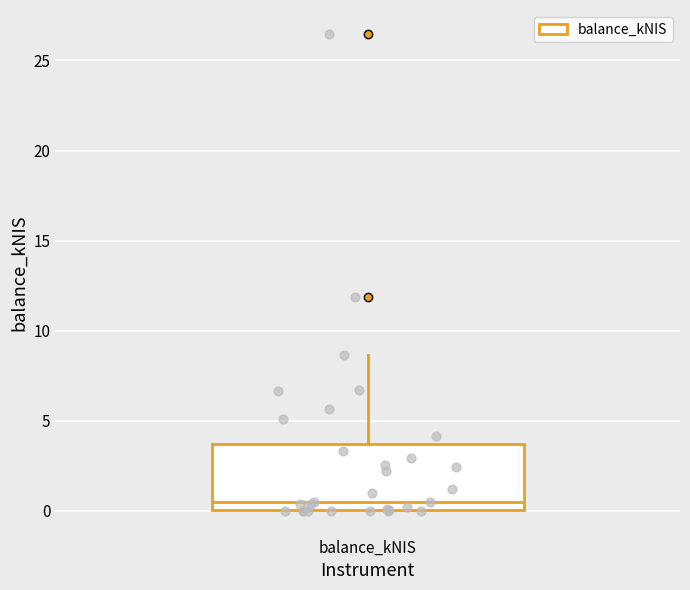

Where is the upper edge of the box for balance_kNIS on the y-axis? The values are not printed on the chart, so give them approximately, as read against the axis.

3.5